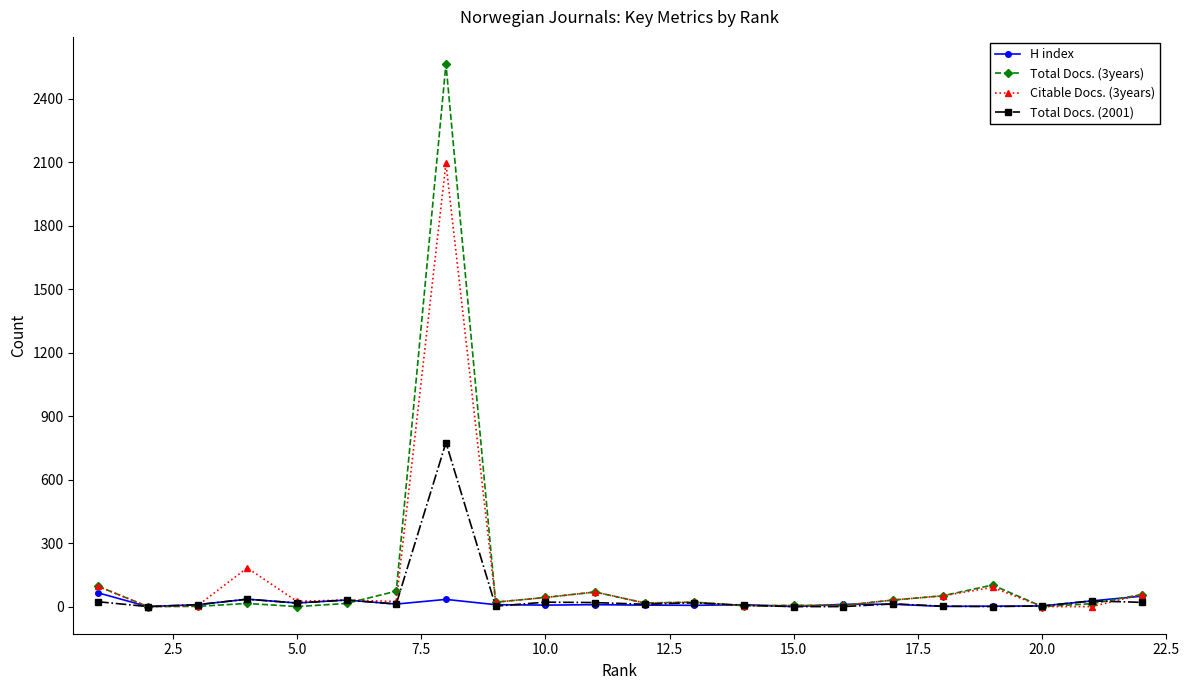

Which series has the largest range (max minus min)?

Total Docs. (3years)